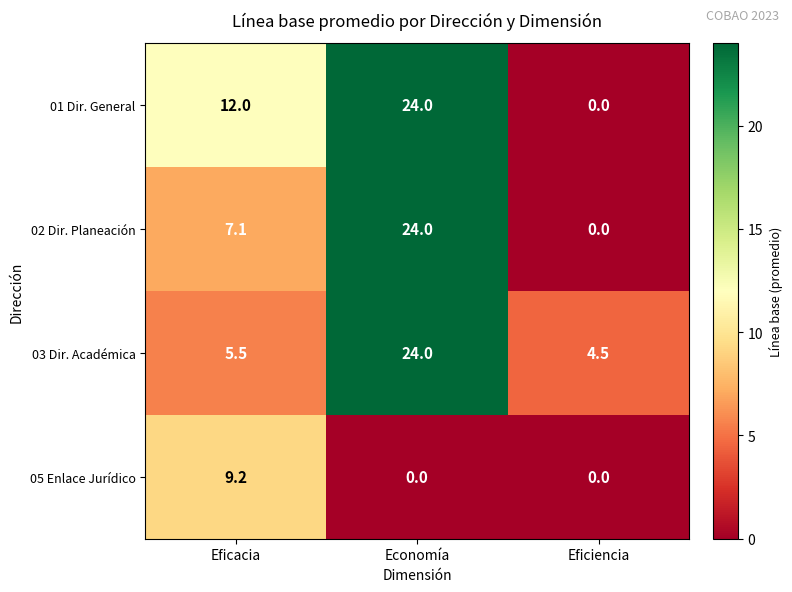

Reading right to left, what are all the values shown in this chart?

01 Dir. General: Eficiencia=0.0	Economía=24.0	Eficacia=12.0
02 Dir. Planeación: Eficiencia=0.0	Economía=24.0	Eficacia=7.1
03 Dir. Académica: Eficiencia=4.5	Economía=24.0	Eficacia=5.5
05 Enlace Jurídico: Eficiencia=0.0	Economía=0.0	Eficacia=9.2